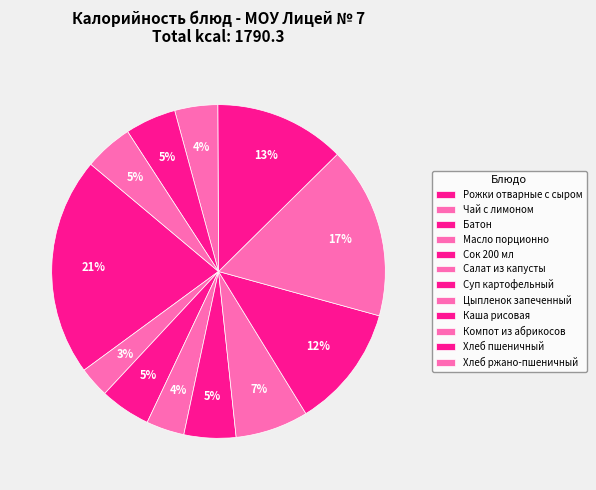

What percentage is the Салат из капусты slice, to the nearest percent?

7%